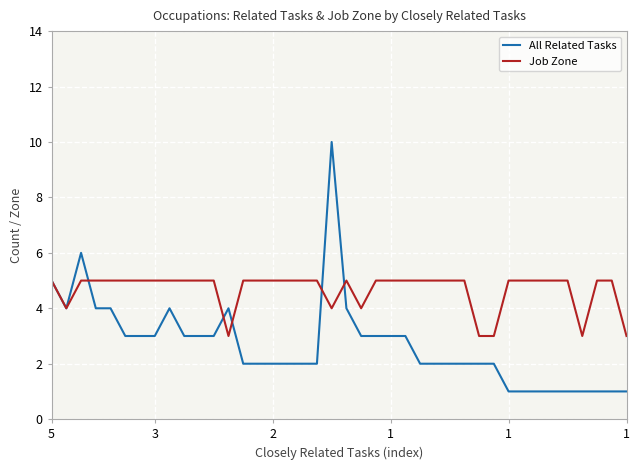

Rank the series by their maximum value, from lowest to highest.

Job Zone, All Related Tasks